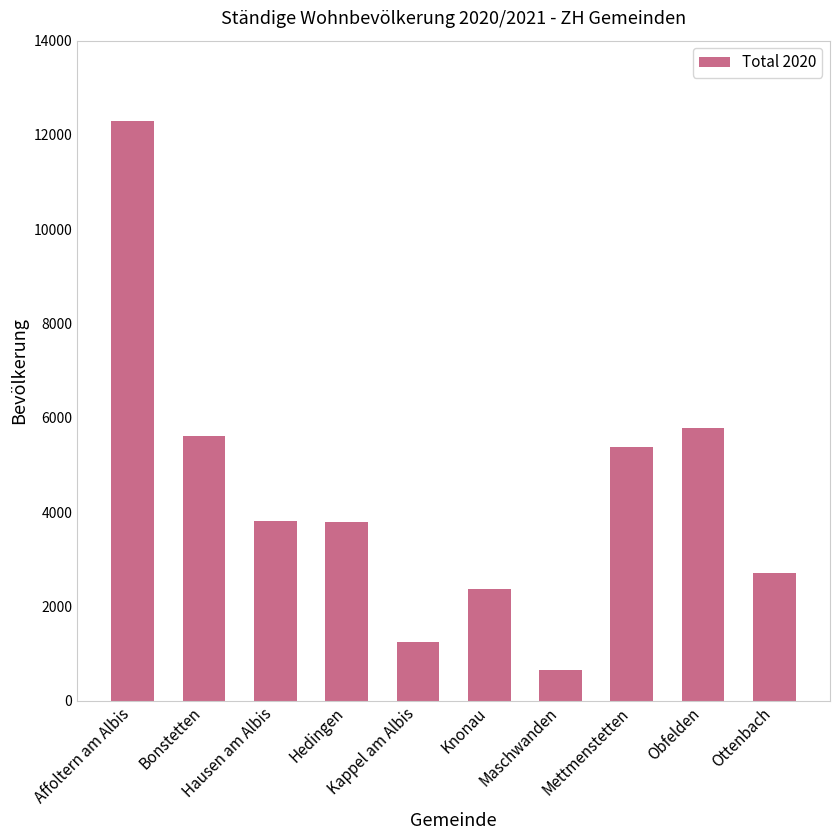

The chart shows a value of 2115 at Hedingen. True or false?

False